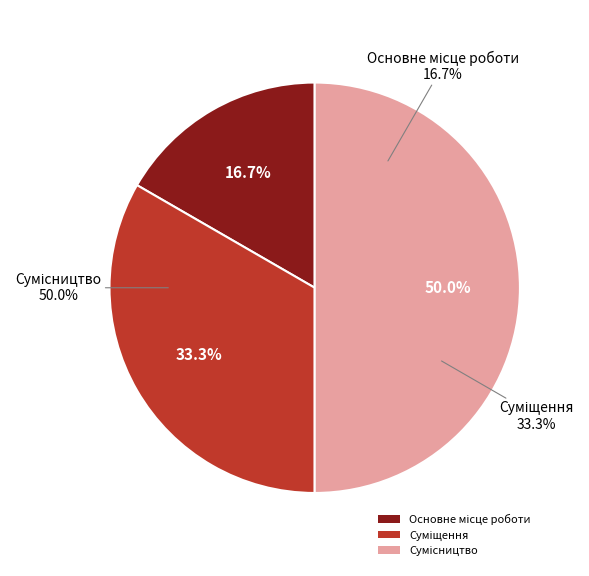

How much of the chart is everything except Основне місце роботи?

83.3%